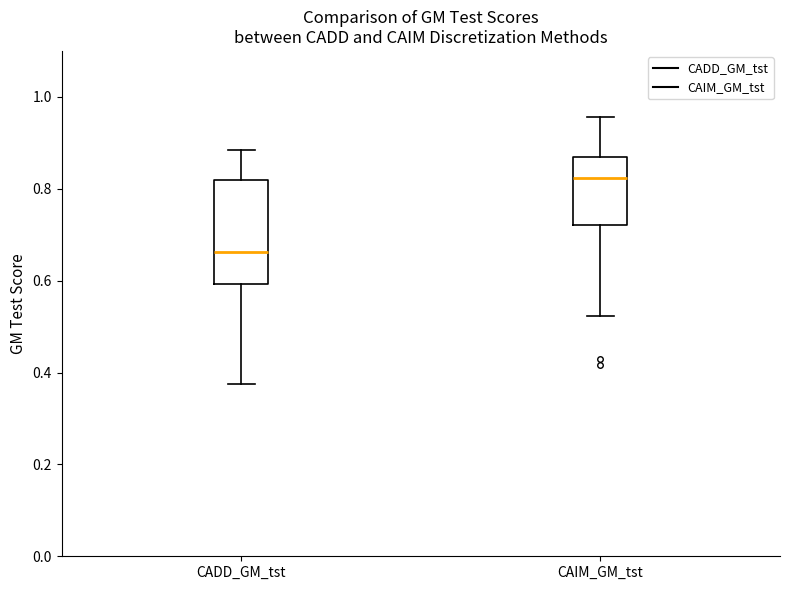

Comparing the boxes themselves (not the whiskers), which one is the tallest?

CADD_GM_tst